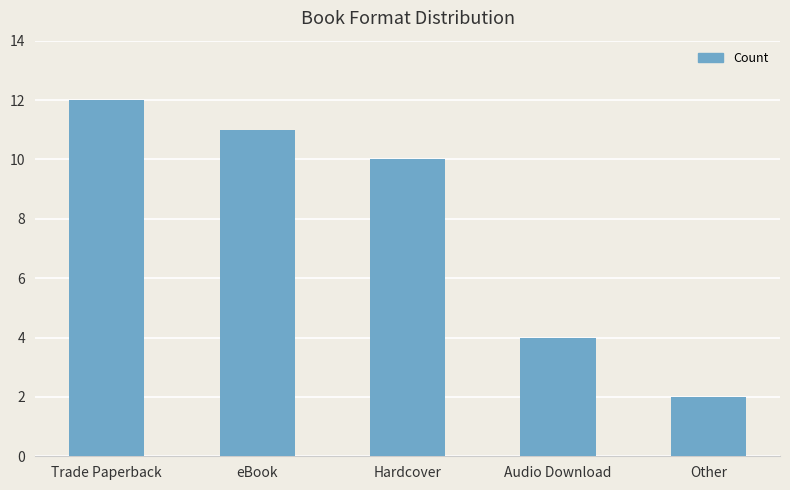

Are the bars horizontal?

No